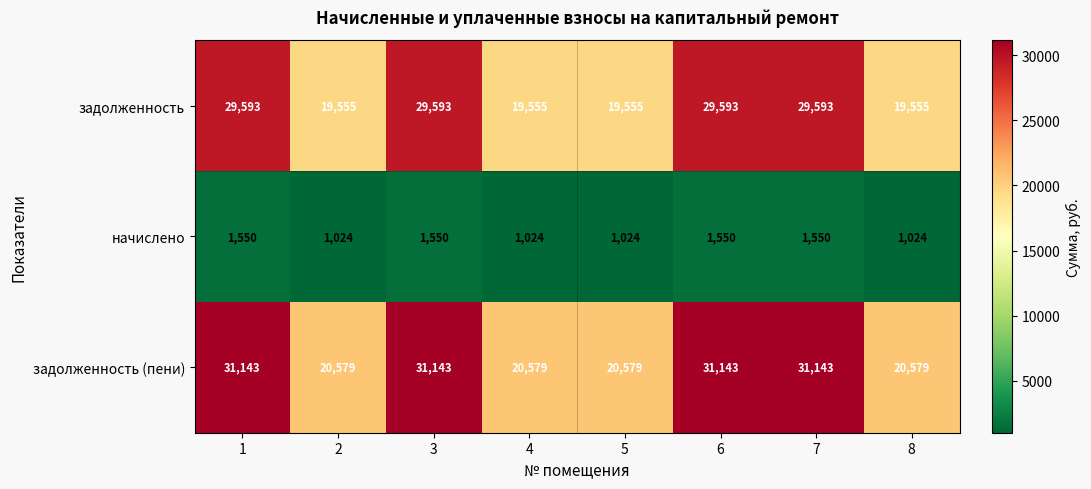

Reading left to right, list all the values displayed in this chart.

задолженность: 29593	19555	29593	19555	19555	29593	29593	19555
начислено: 1550	1024	1550	1024	1024	1550	1550	1024
задолженность (пени): 31143	20579	31143	20579	20579	31143	31143	20579